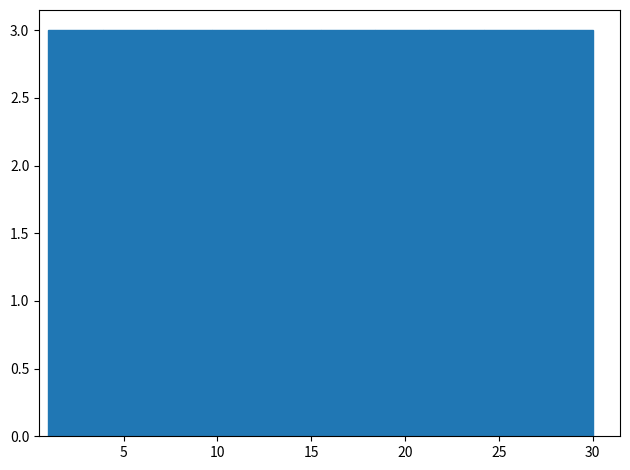

Reading left to right, list every bar in this chart as the range it spans on the x-axis followed by its height. Neither the bar edges nor the heights are printed on the chart, so give them approximately, as read against the axes.

1.0 to 3.9: 3
3.9 to 6.8: 3
6.8 to 9.7: 3
9.7 to 12.6: 3
12.6 to 15.5: 3
15.5 to 18.4: 3
18.4 to 21.3: 3
21.3 to 24.2: 3
24.2 to 27.1: 3
27.1 to 30.0: 3